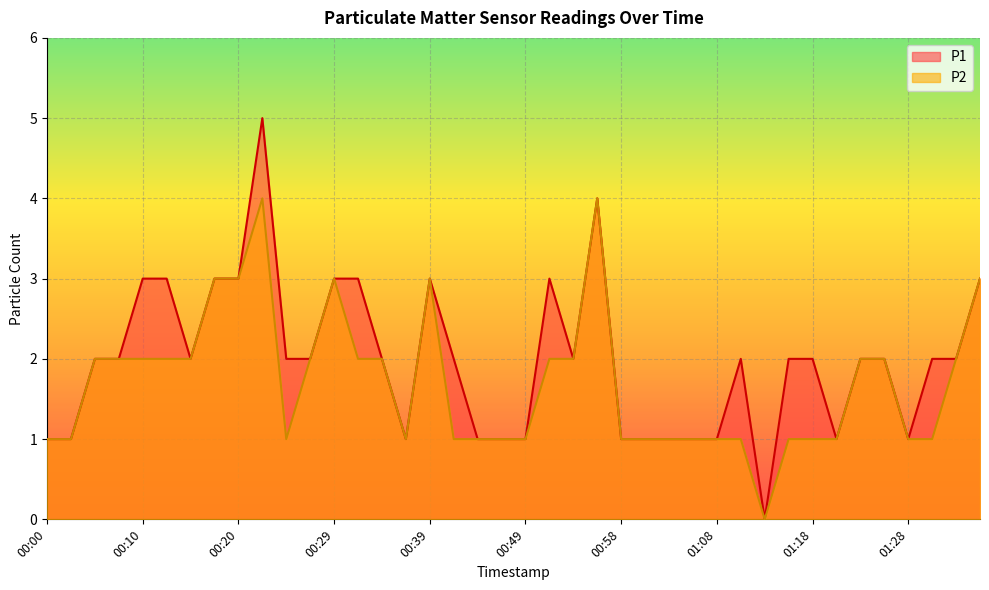

In P1, how many points are lower than both neighbors (excluding endpoints)?

6